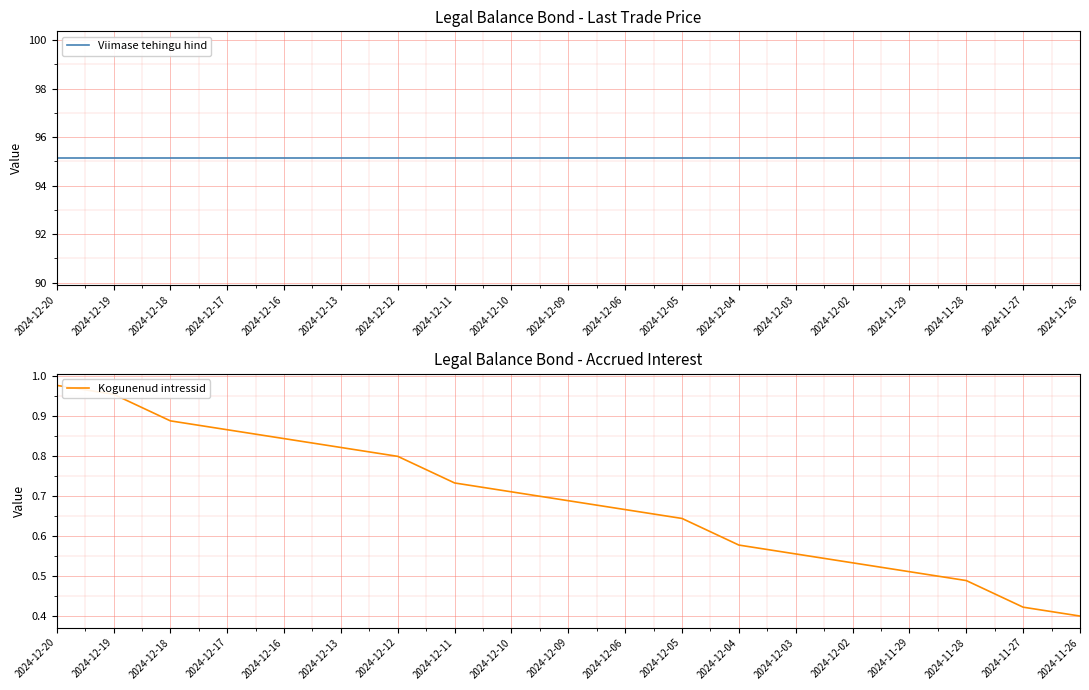

What position from the left is 2024-12-19?

2